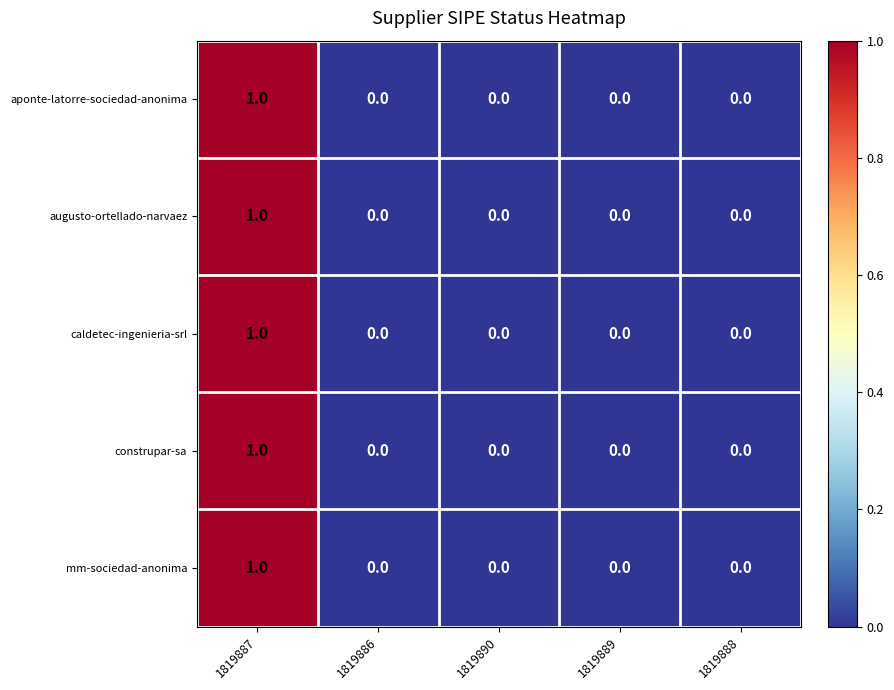

Reading right to left, extract all data points from this chart.

aponte-latorre-sociedad-anonima: 0	0	0	0	1
augusto-ortellado-narvaez: 0	0	0	0	1
caldetec-ingenieria-srl: 0	0	0	0	1
construpar-sa: 0	0	0	0	1
mm-sociedad-anonima: 0	0	0	0	1